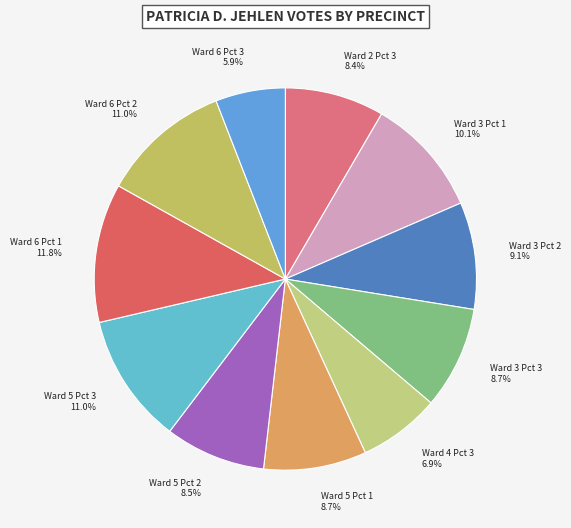

What is the smallest slice in the pie chart?

Ward 6 Pct 3